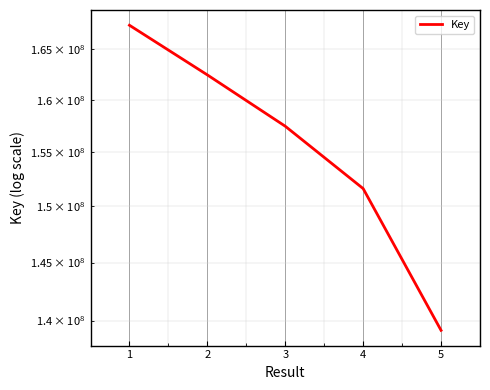

At which label is the value closest to 153275419?

4